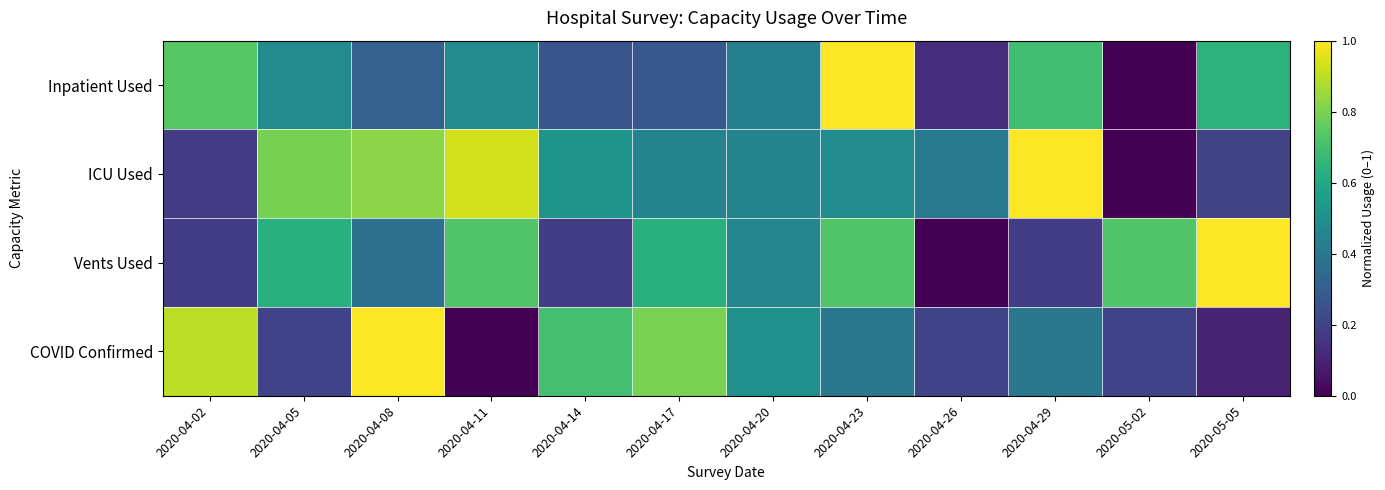

What is the spread (max minus min) of values at 2020-04-05?

0.6